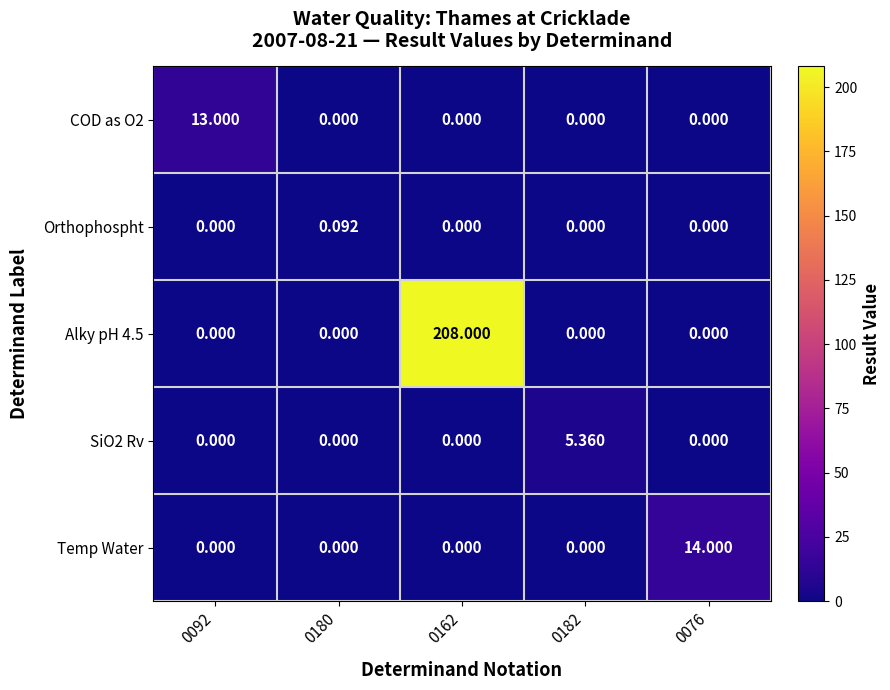

Between 0162 and 0182, which is larger?

0162